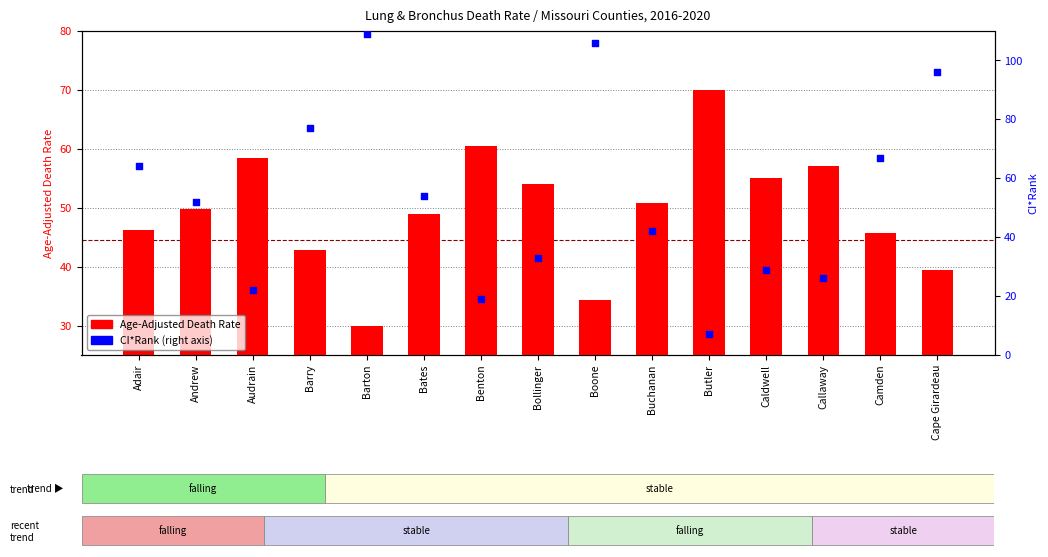

At how many categories does at least one series exceed 67?

5